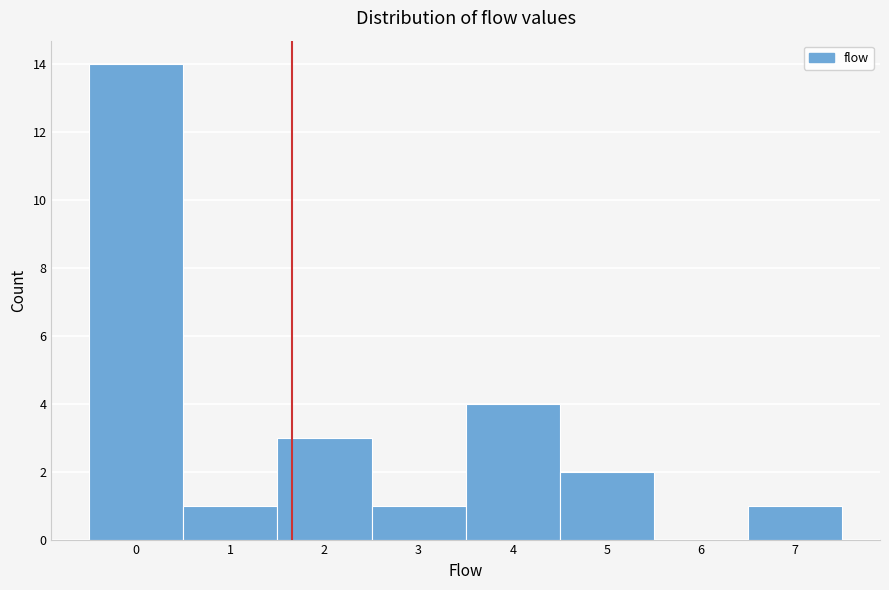

Over which range of the x-axis is the bar tallest?

-0.5 to 0.5